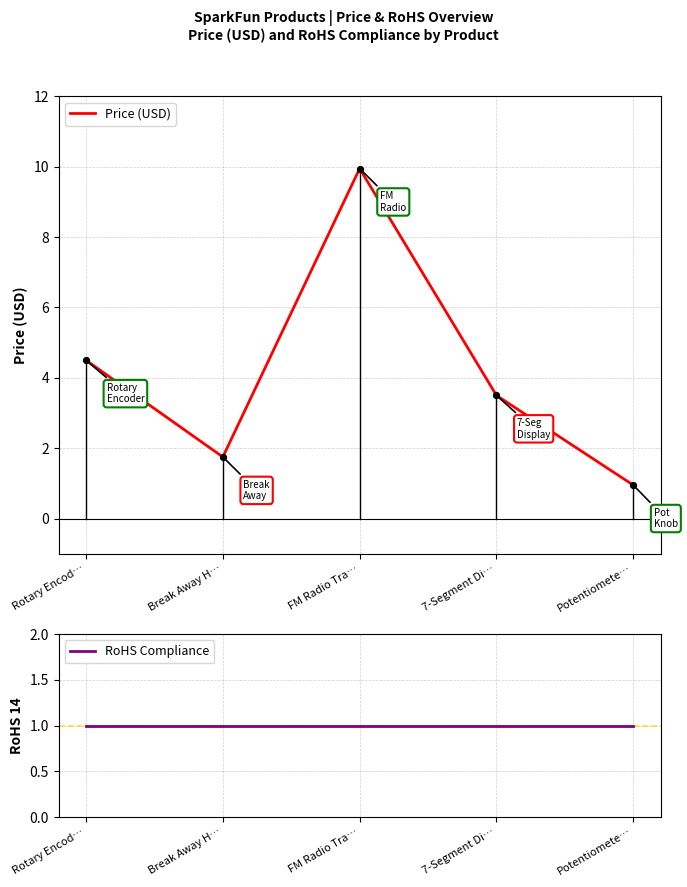

At how many categories does at least one series exceed 3?

3